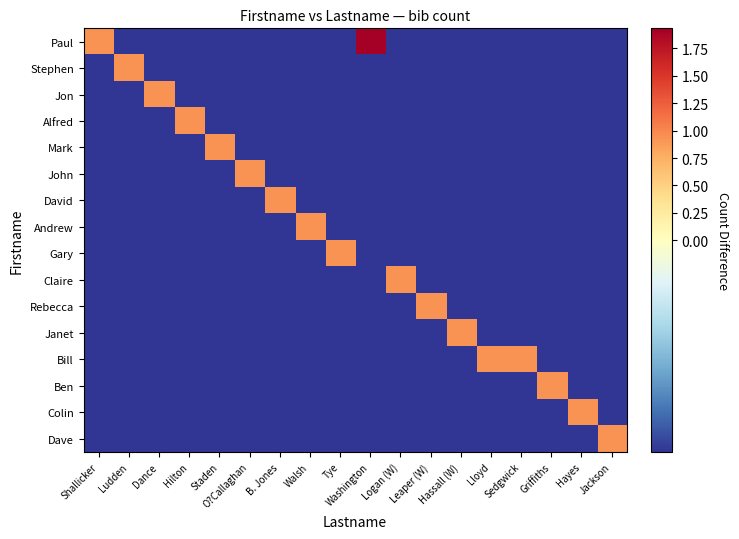

What is the smallest value displayed?

-0.1